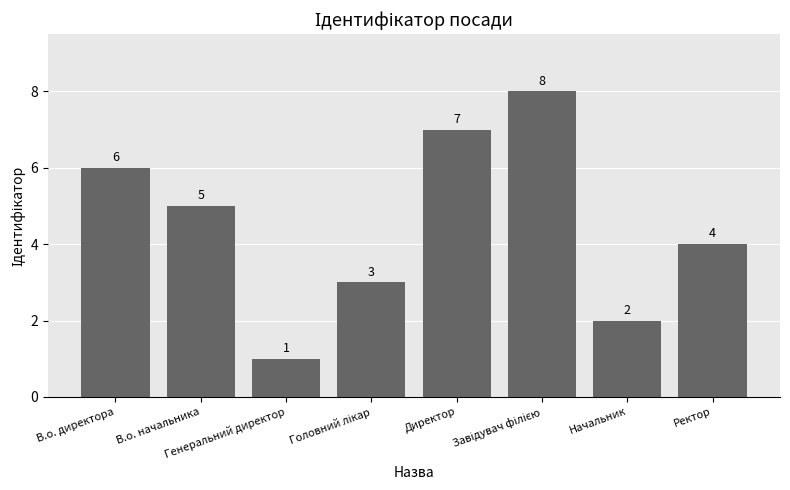

What is the difference between the second highest and minimum values?

6